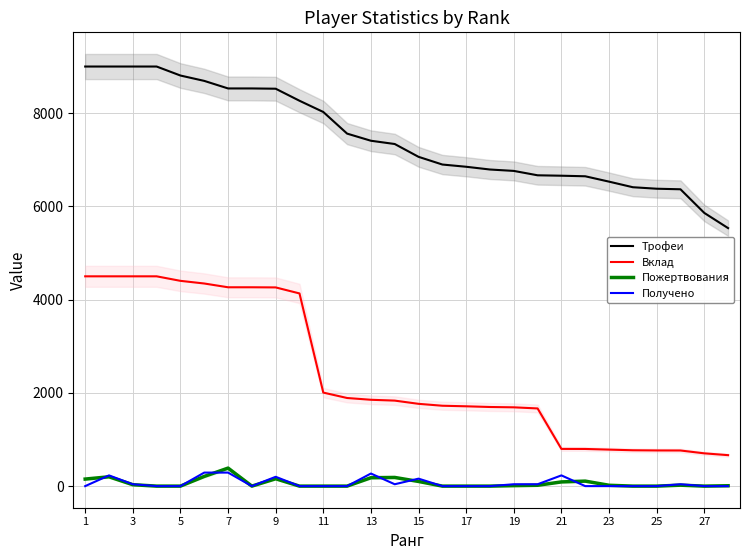

What is the greatest value displayed?

9000